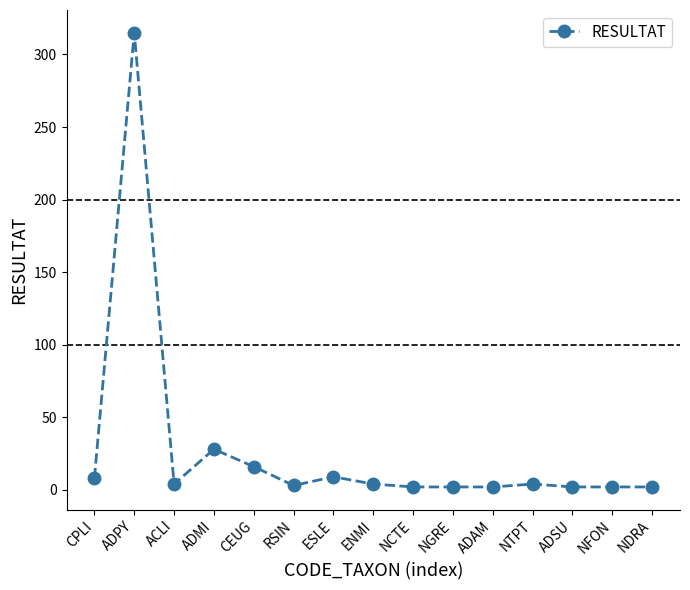

Count the number of data series in this chart.

1